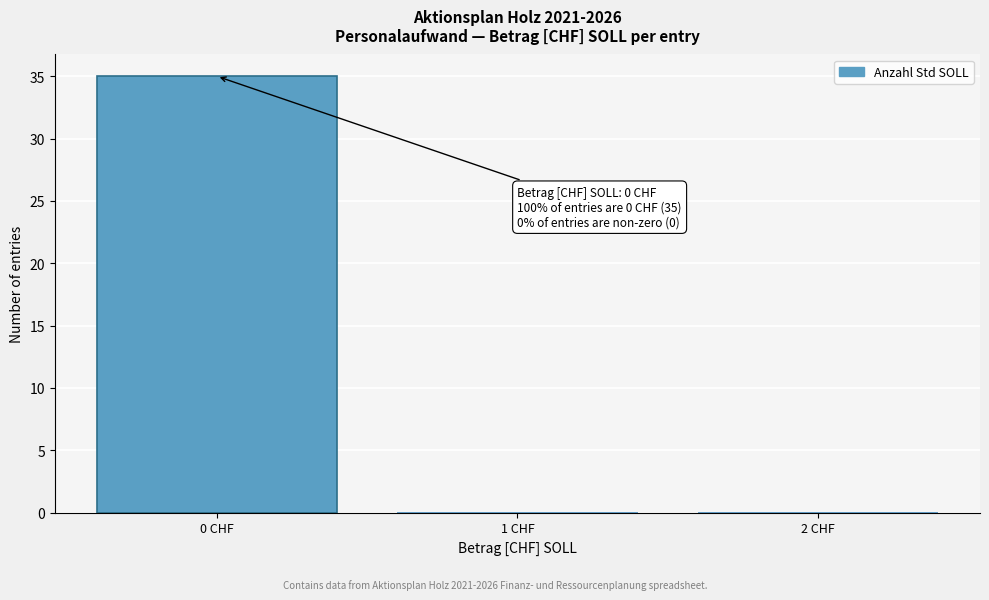

Over which range of the x-axis is the bar tallest?

-0.5 to 0.5